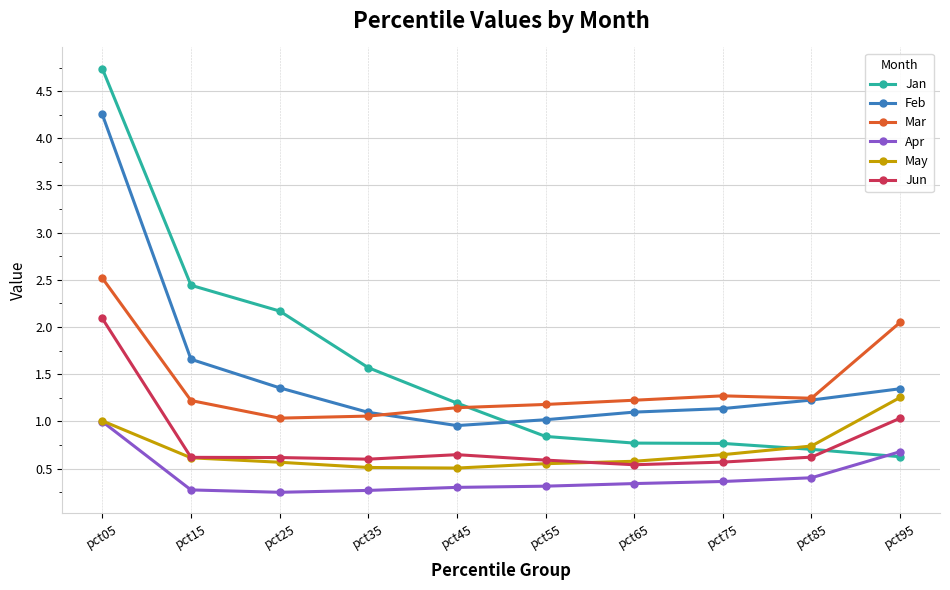

True or false: Mar has a value of 1.1 at pct45.

True